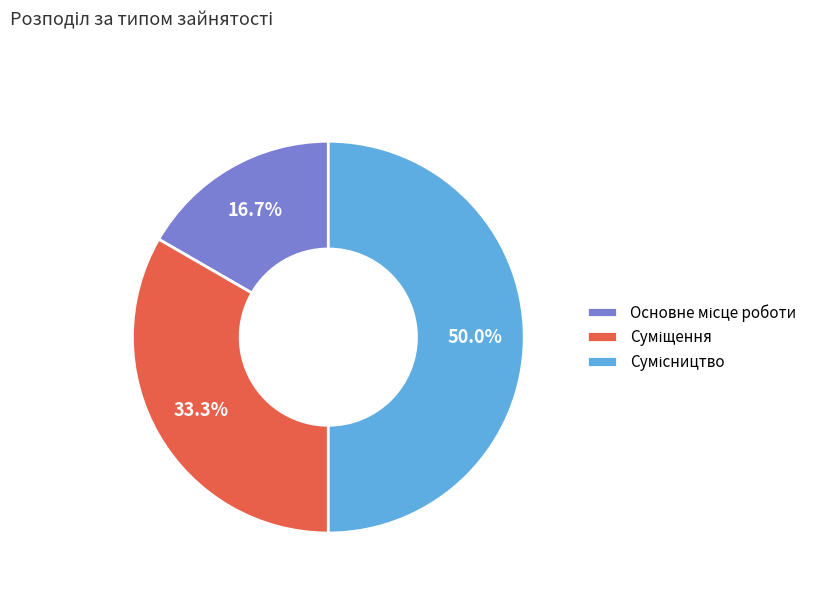

To the nearest percent, what percentage of the pie is Основне місце роботи?

17%